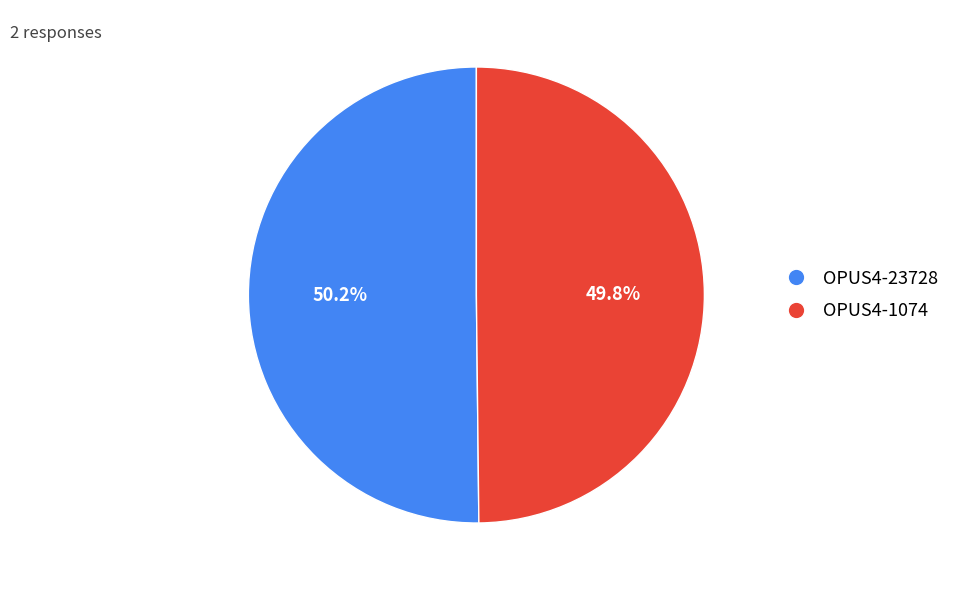

Is there a majority slice in this chart?

Yes